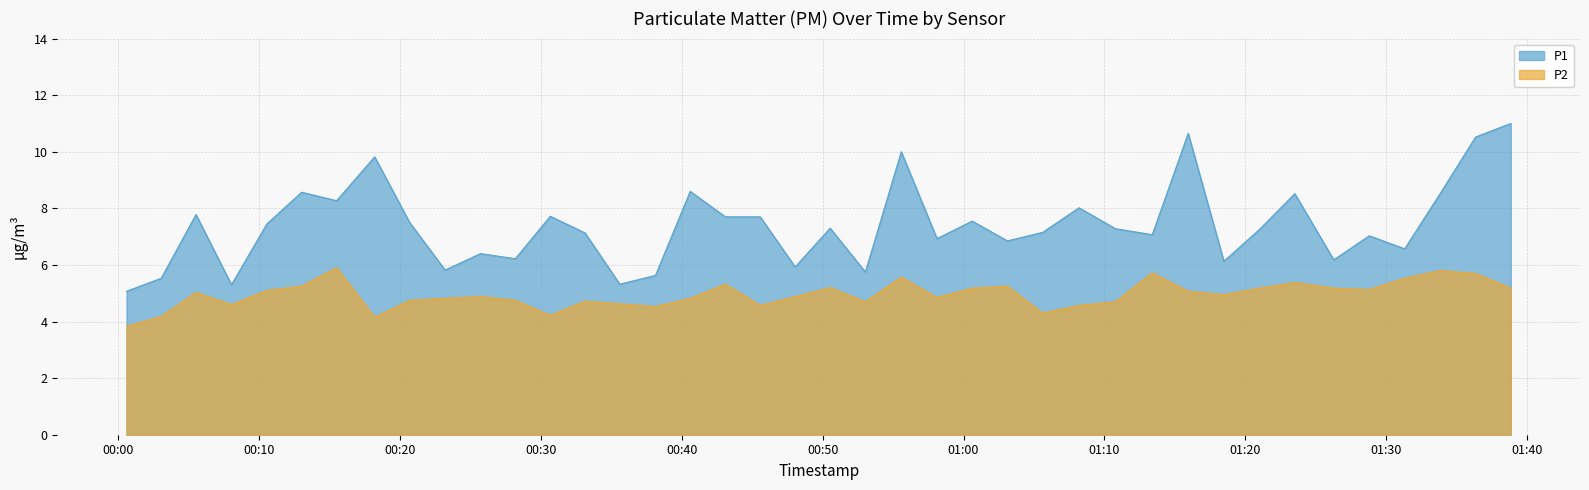

Which series has the largest total across all categories?

P1